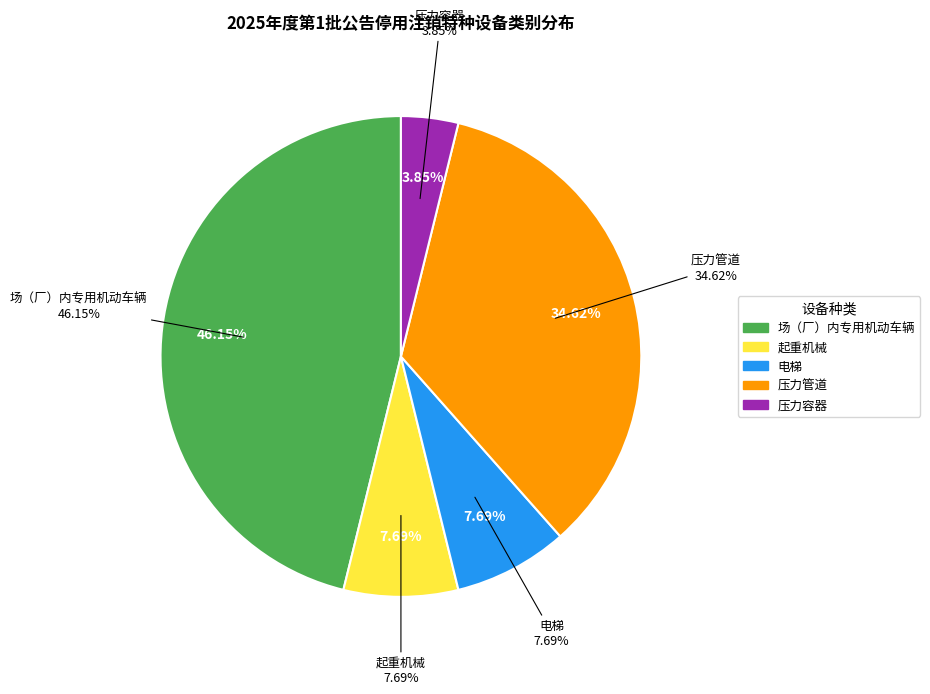

What is the largest slice in the pie chart?

场（厂）内专用机动车辆